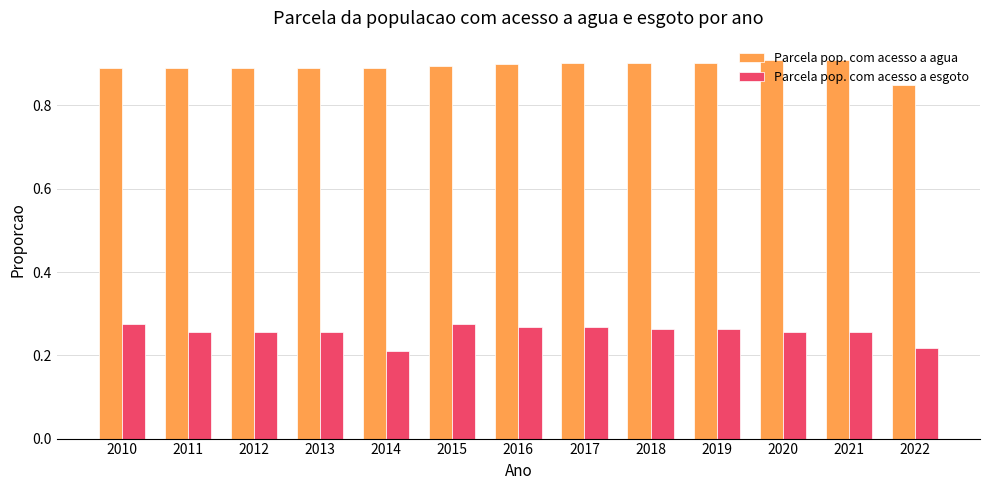

The value of Parcela pop. com acesso a agua at 2015 is 1.3. True or false?

False